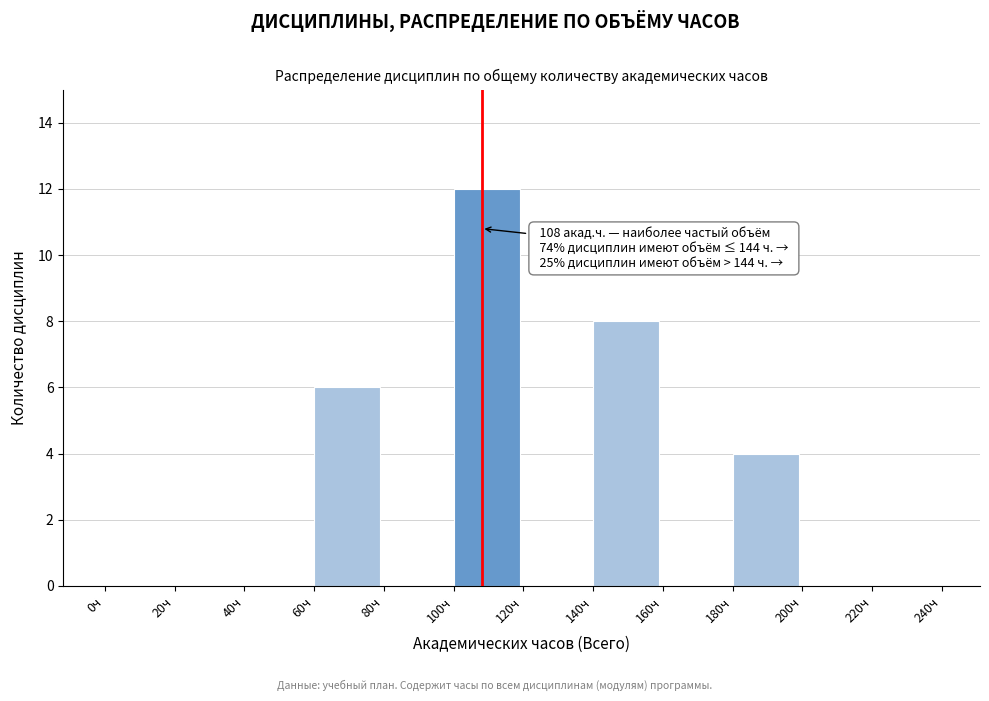

Over which range of the x-axis is the bar tallest?

100 to 120